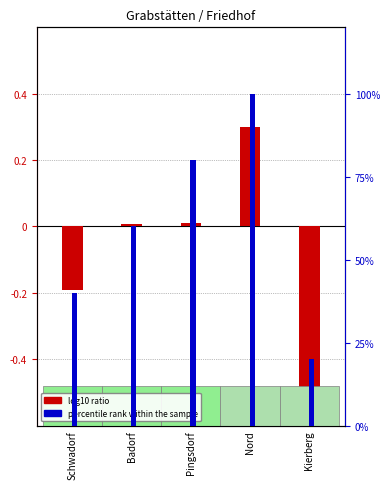

At which label does percentile rank within the sample reach its peak?

Nord